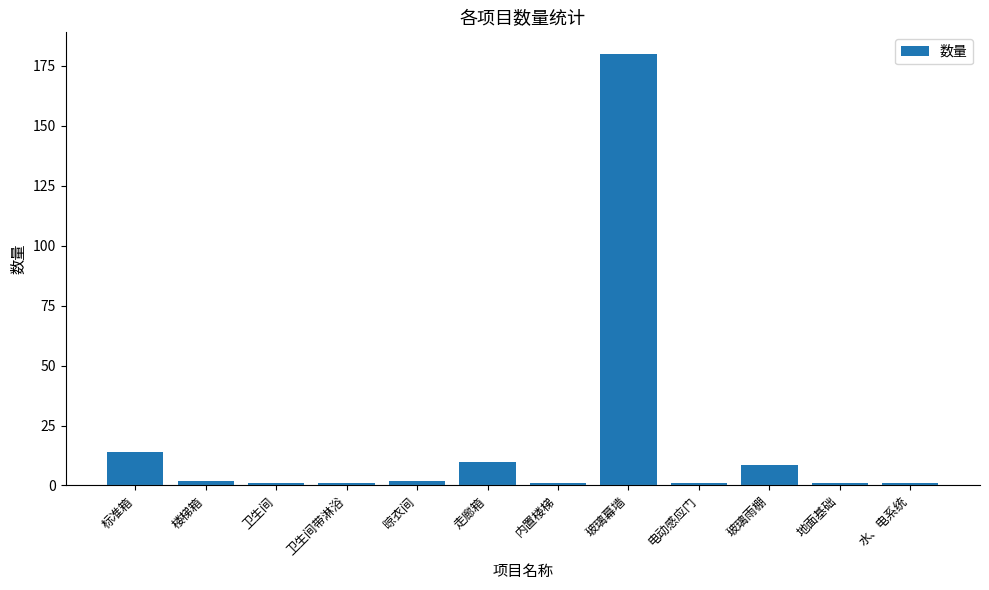

At which label does the data first exceed 2?

标准箱